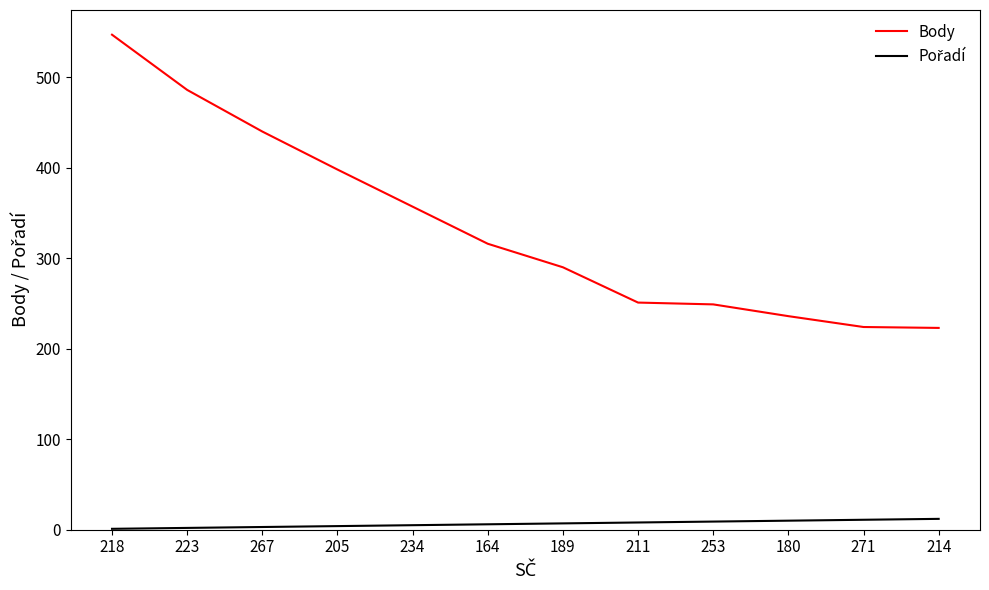

At which label is Body closest to 385?

205